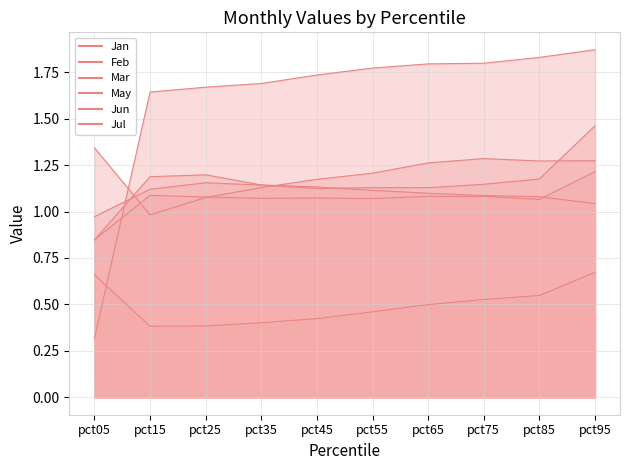

What is the difference between the second highest and second lowest values in the Jul series?

0.2